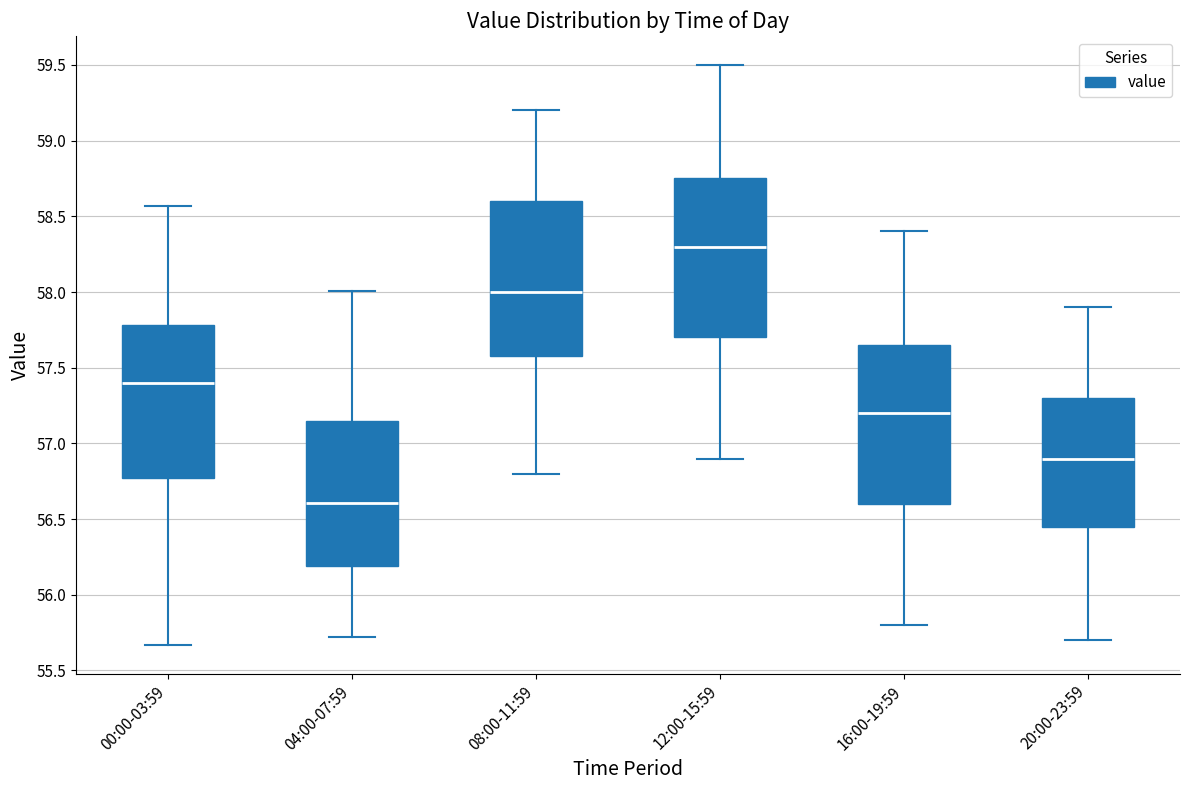

Where is the upper edge of the box for 12:00-15:59 on the y-axis? The values are not printed on the chart, so give them approximately, as read against the axis.

58.75